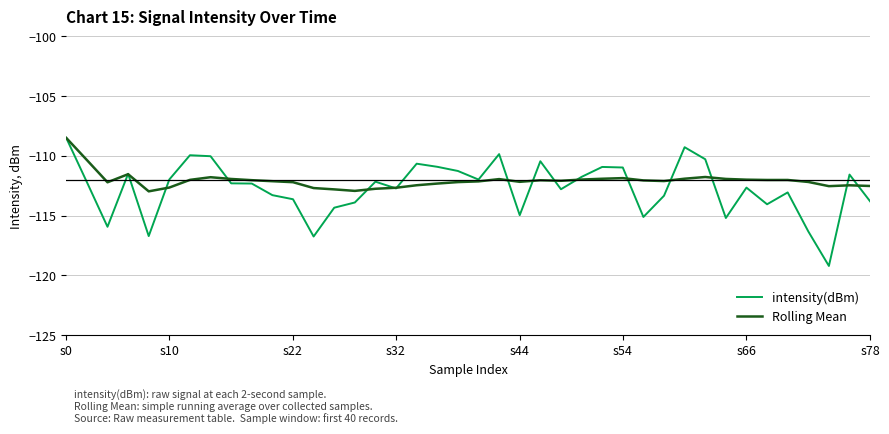

Does the chart display data point markers on the line(s)?

No